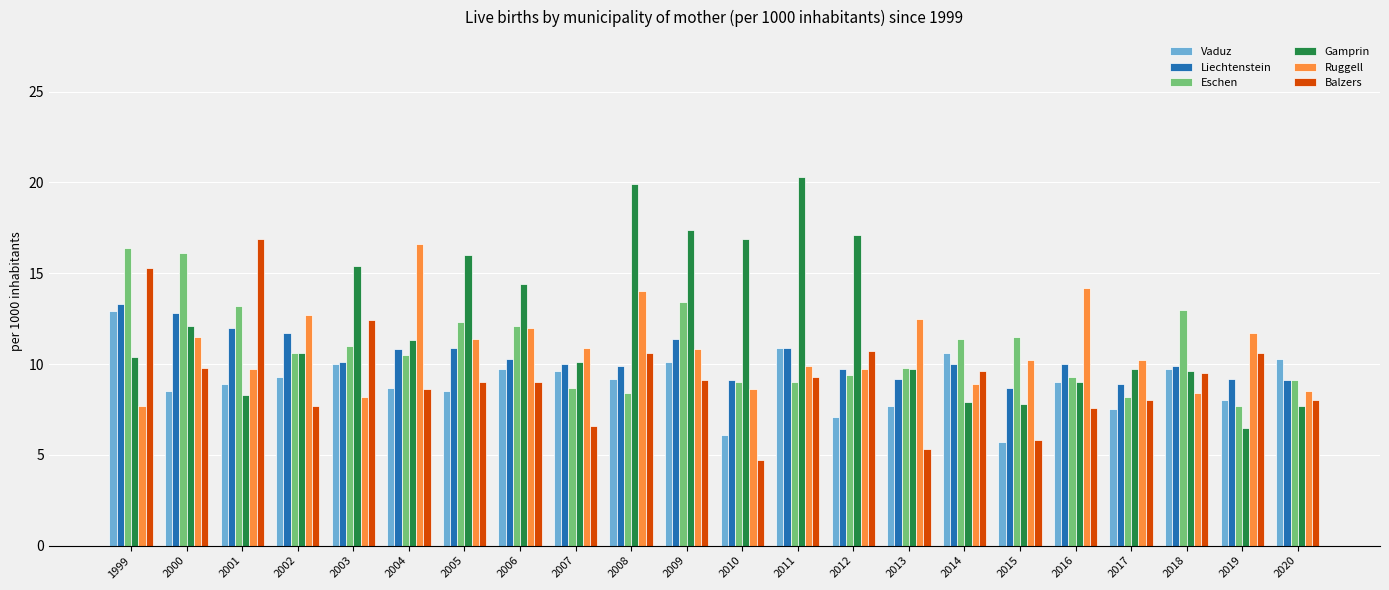

Which series changed the most between 2004 and 2014?

Ruggell